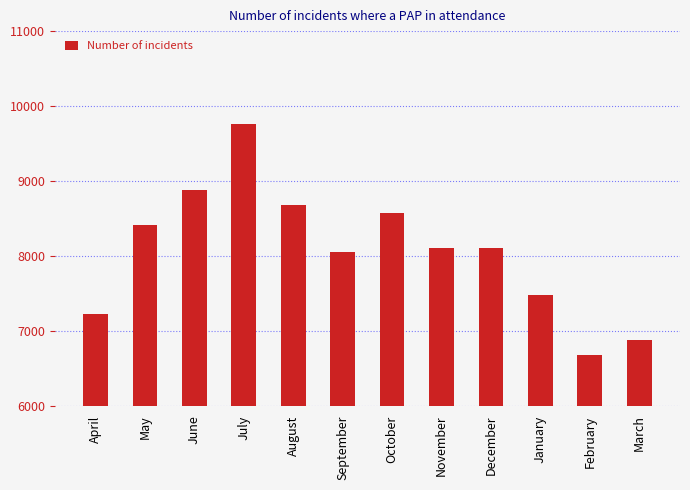

Does the chart contain any negative values?

No